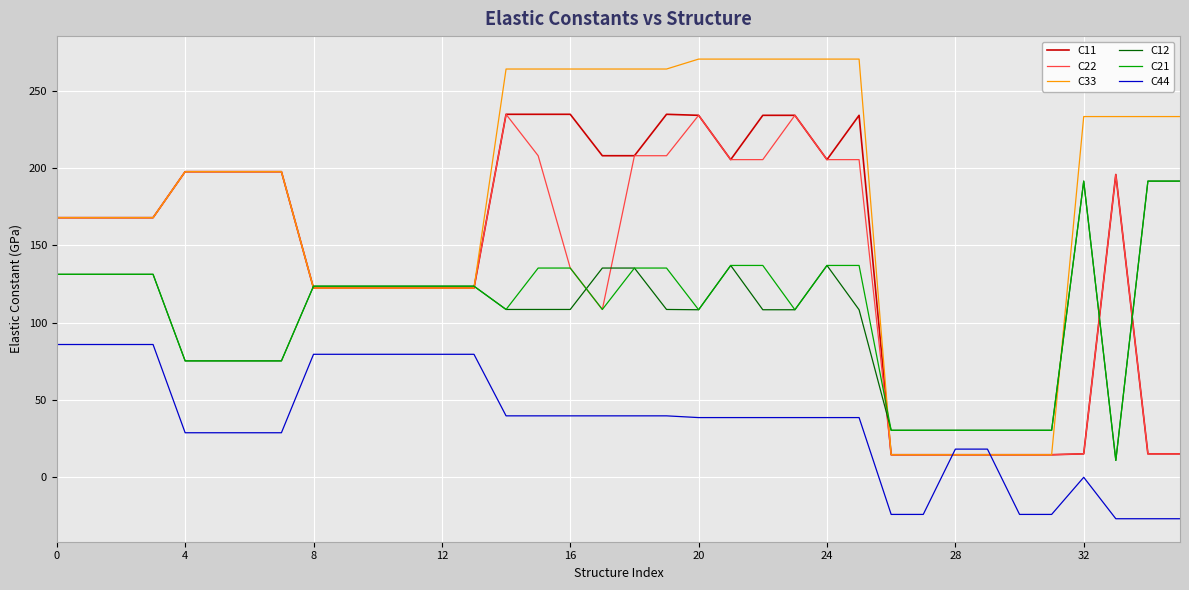

Which series has the widest spread of values?

C33